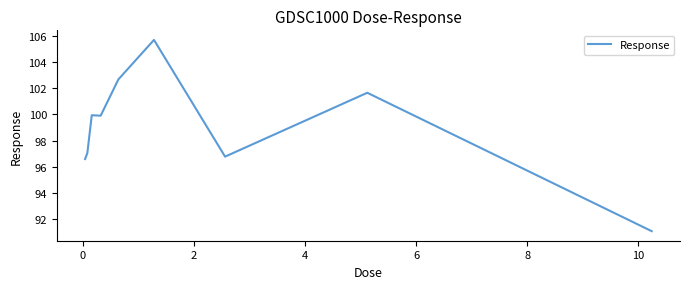

What is the difference between the maximum and minimum values?

14.6